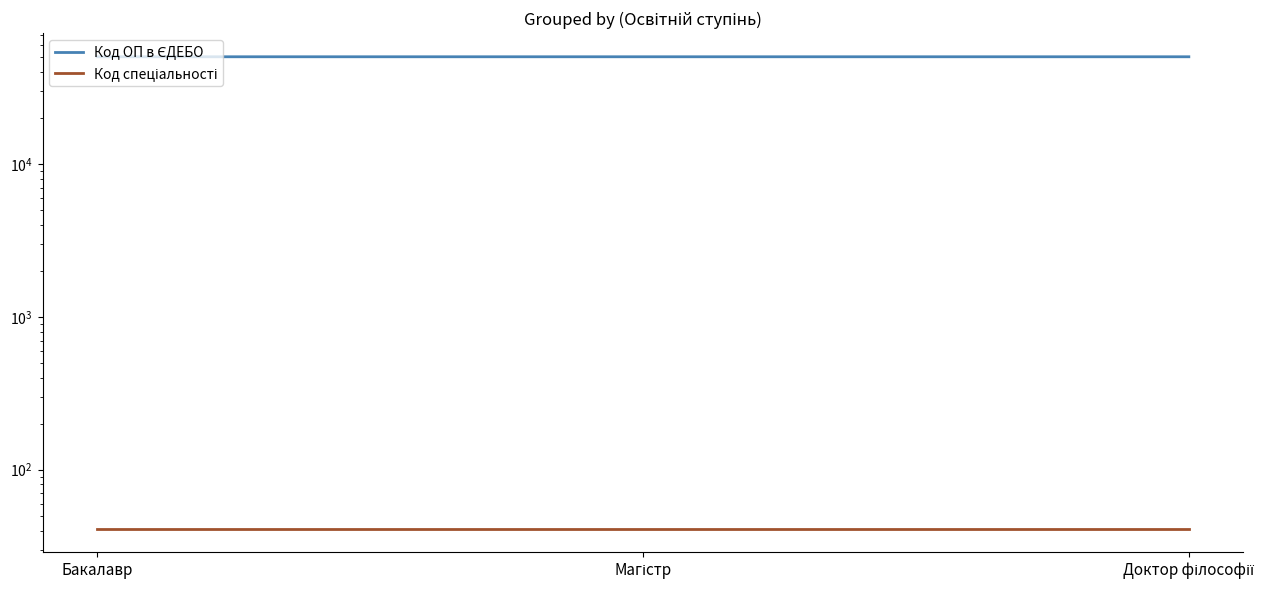

Reading right to left, what are all the values shown in this chart?

Код ОП в ЄДЕБО: 50265	50264	50263
Код спеціальності: 41	41	41